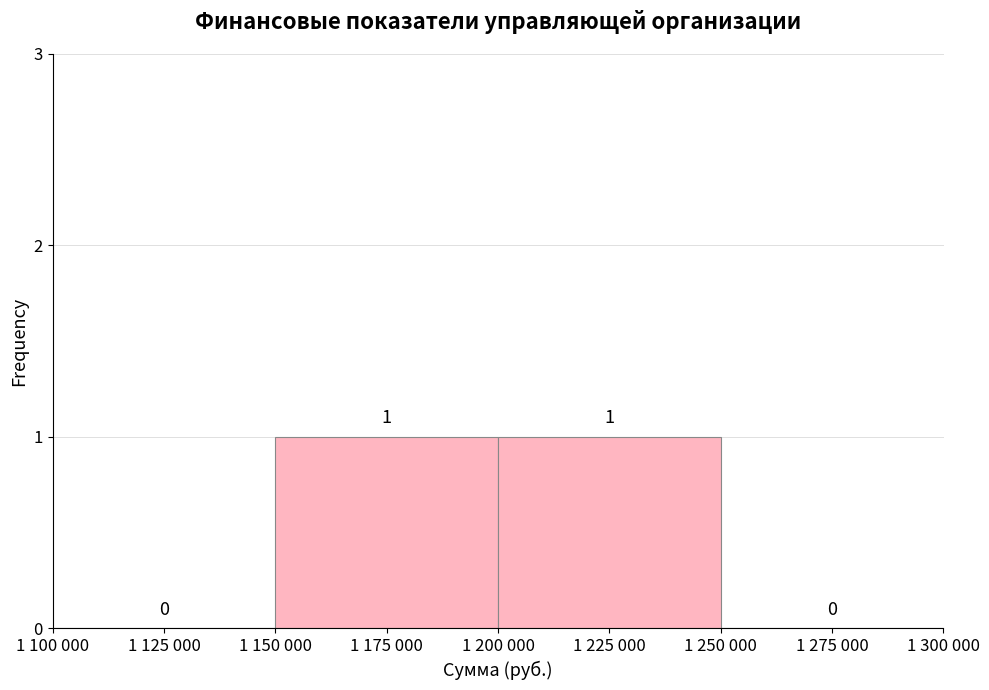

Reading left to right, list all the values displayed in this chart.

1 125 000=0	1 175 000=1	1 225 000=1	1 275 000=0